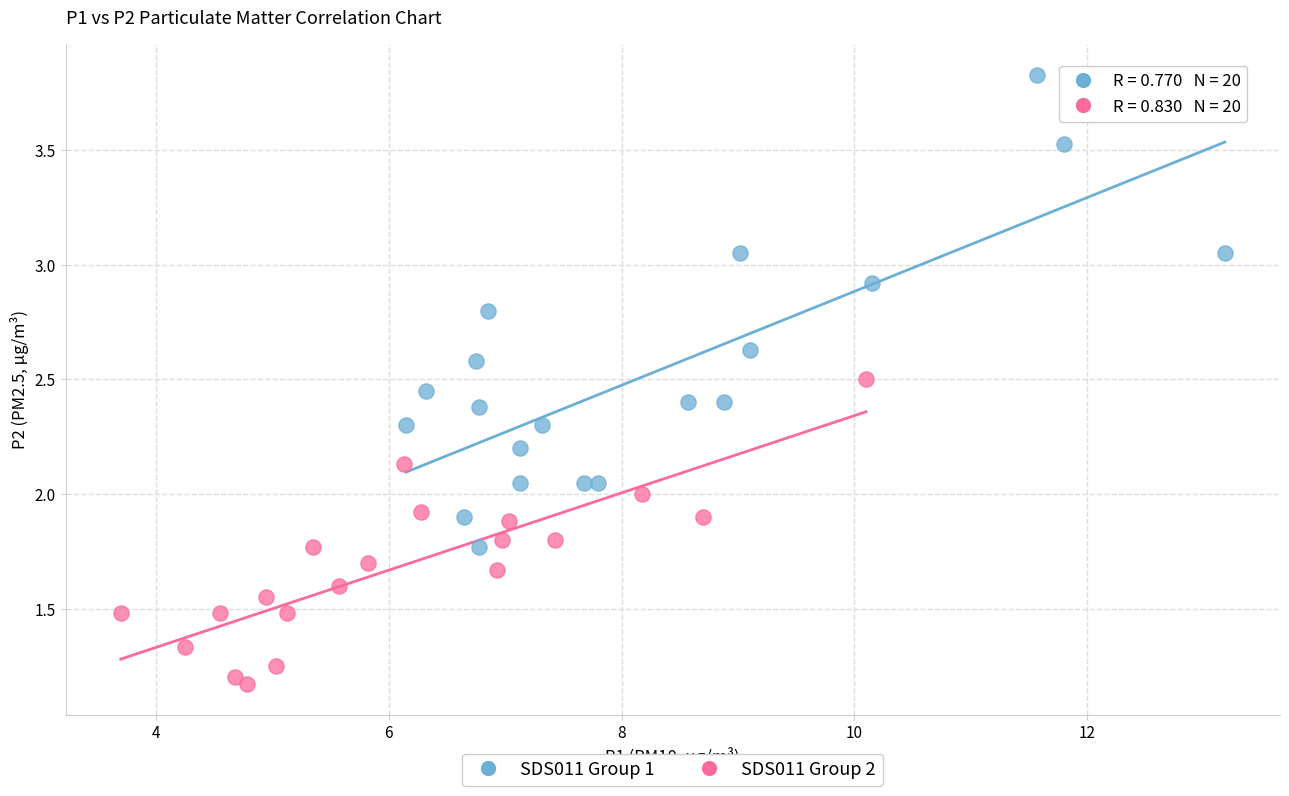

Which series reaches the minimum Y coordinate?

SDS011 Group 2